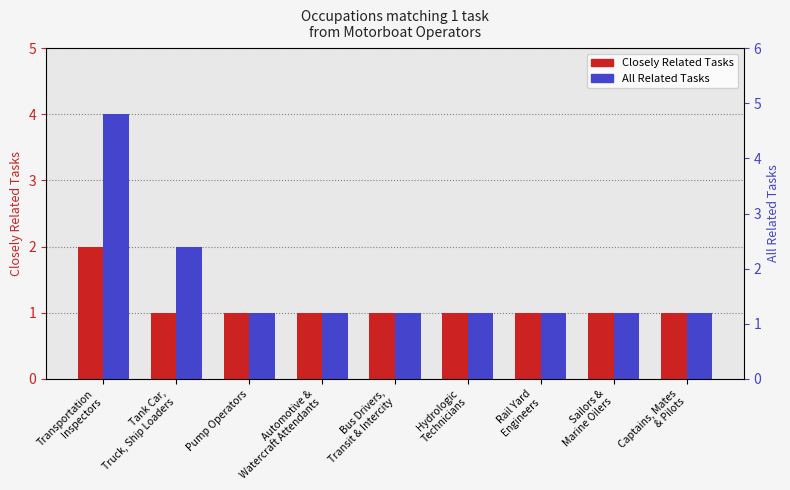

Count the number of categories in the chart.

9